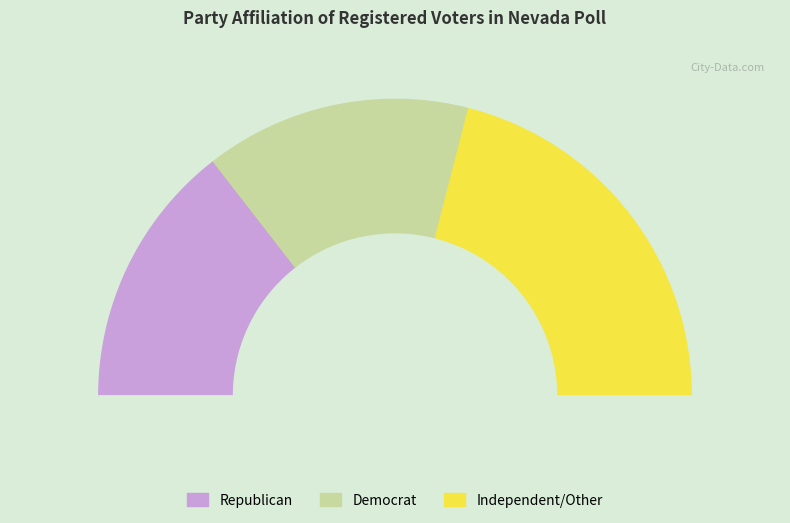

Between Republican and Independent/Other, which is larger?

Independent/Other